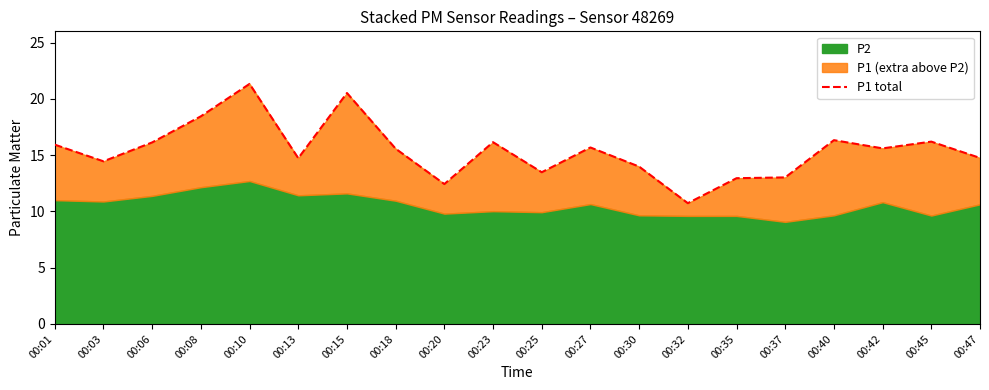

At which category does the chart reach its minimum across all series?

00:32